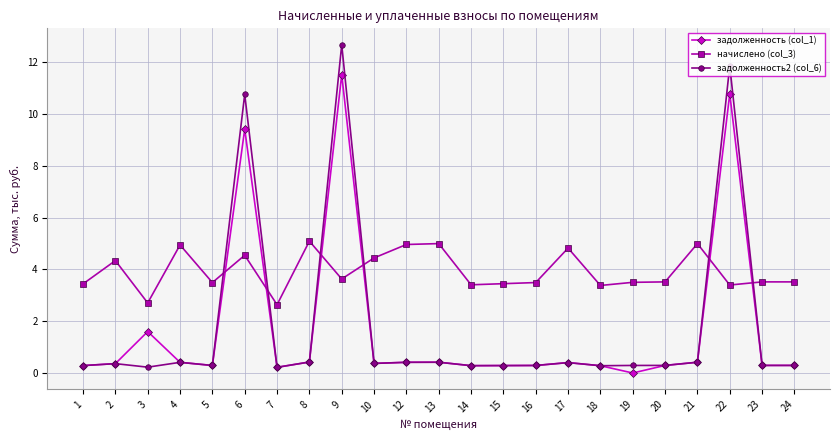

The value of задолженность (col_1) at 10 is 0.4. True or false?

True